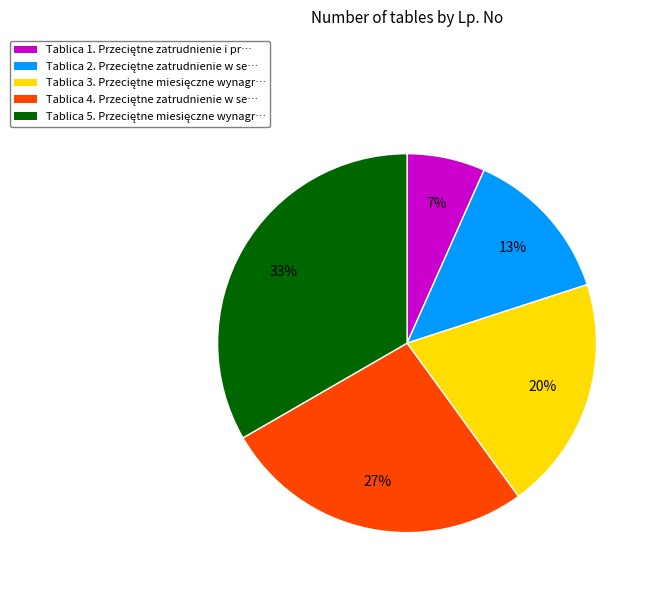

How many slices are in this pie chart?

5